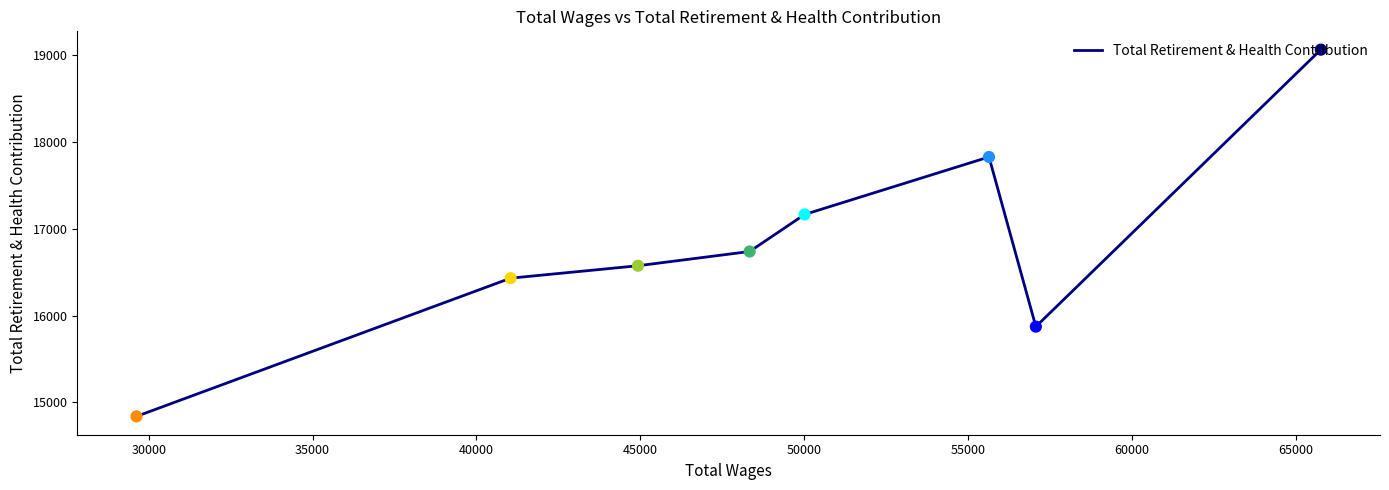

What is the ratio of the value at 55000 to the value at 40000?

1.0